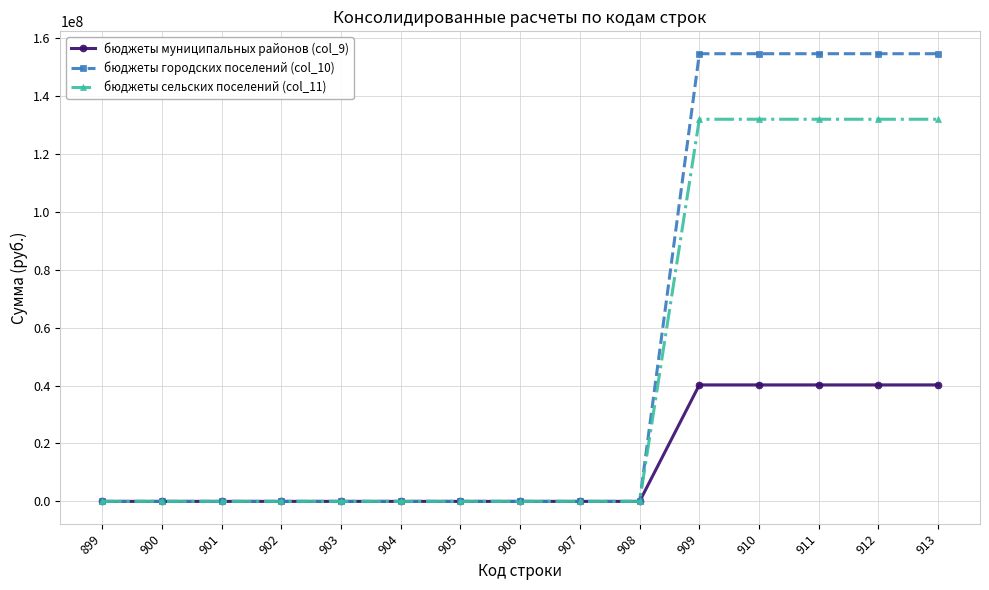

What is the maximum value for бюджеты сельских поселений (col_11)?

131979812.8